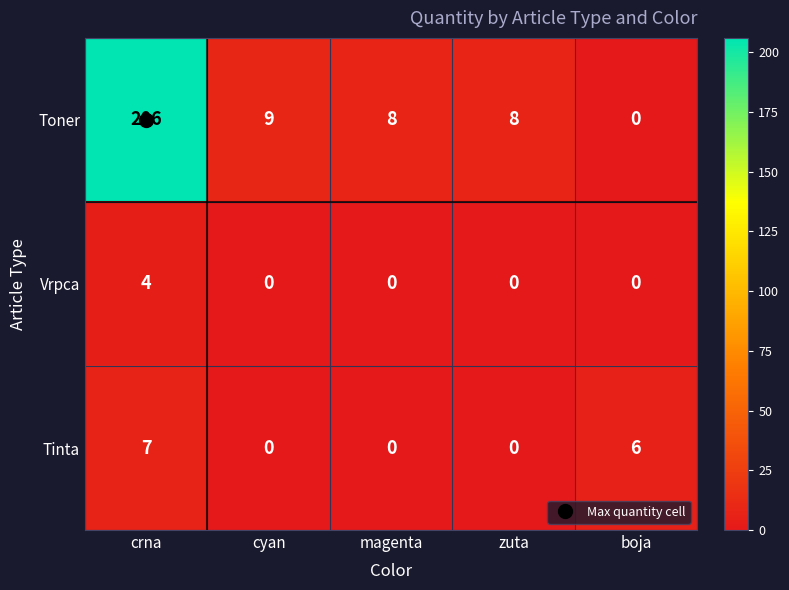

What is the difference between the maximum and second lowest values in the Vrpca series?

4